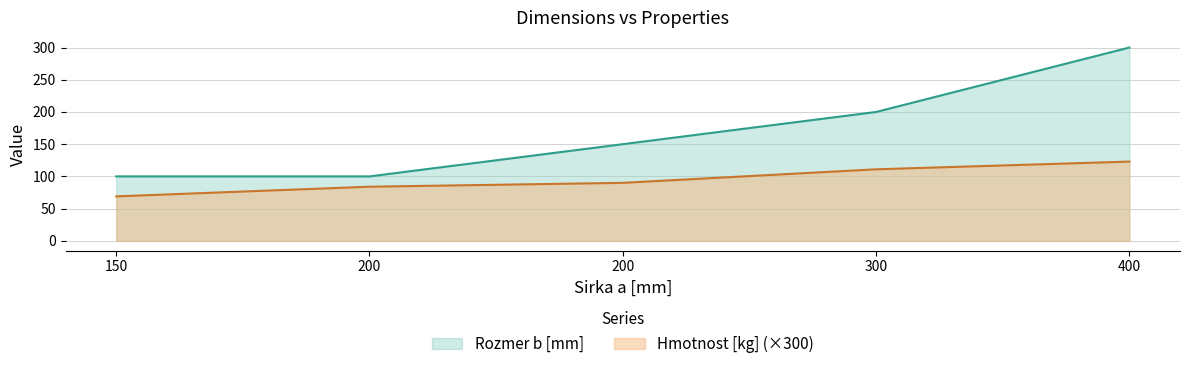

Rank the categories by Hmotnost [kg] value from highest to lowest.

400, 300, 200, 200, 150